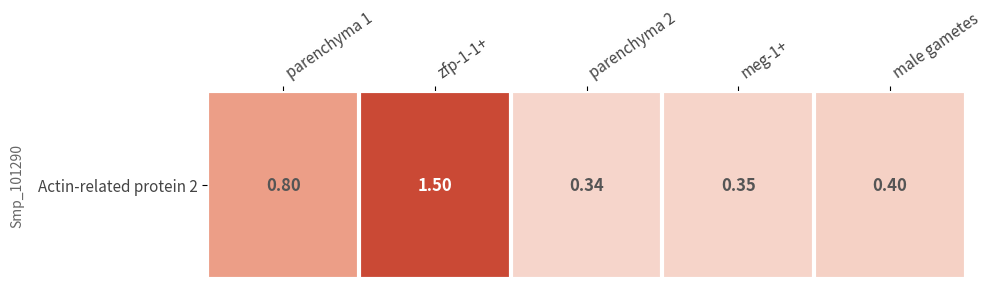

List the labels in order of value, largest first.

zfp-1-1+, parenchyma 1, male gametes, meg-1+, parenchyma 2